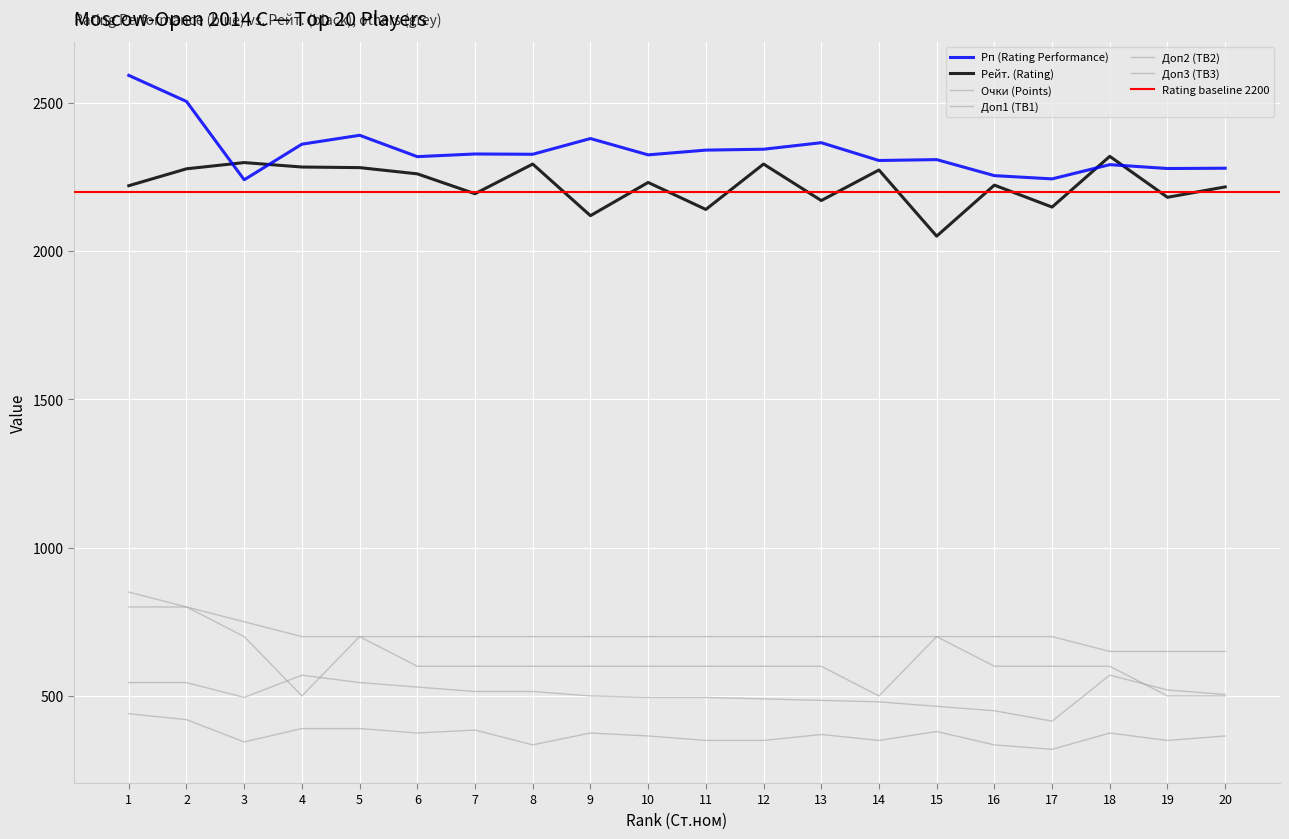

Rank the series by their maximum value, from lowest to highest.

Доп3 (TB3), Доп1 (TB1), Доп2 (TB2), Очки (Points), Рейт. (Rating), Рп (Rating Performance)